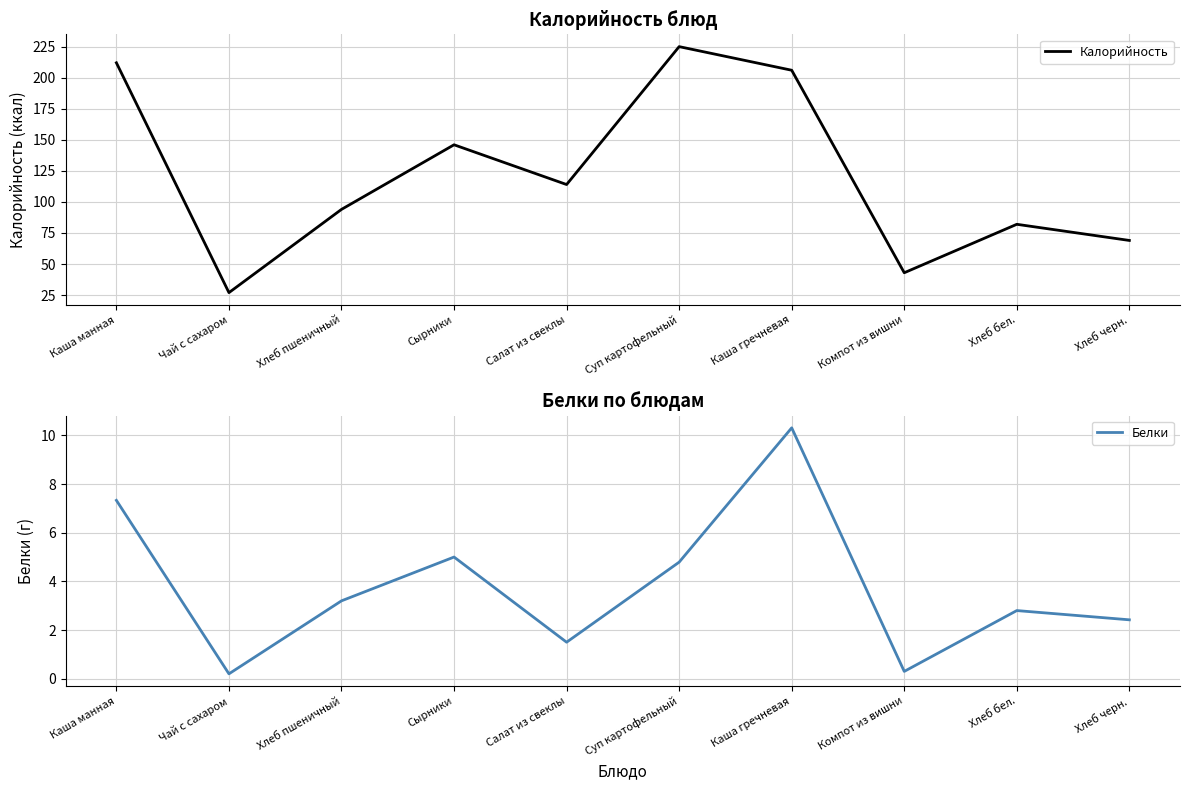

What is the label of the 2nd point from the left?

Чай с сахаром